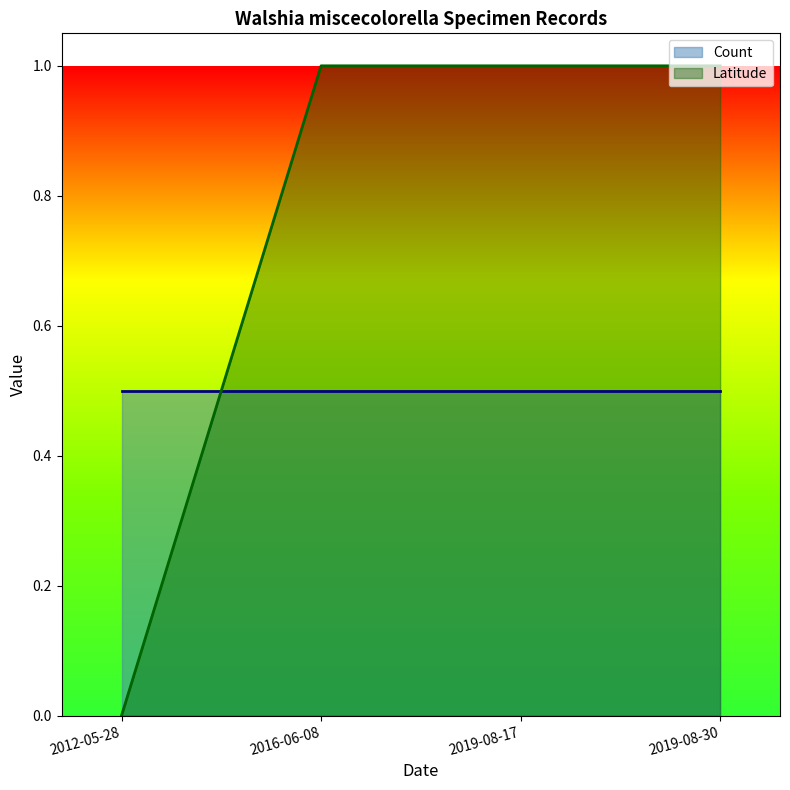

Rank the categories by value from highest to lowest.

2016-06-08, 2019-08-17, 2019-08-30, 2012-05-28